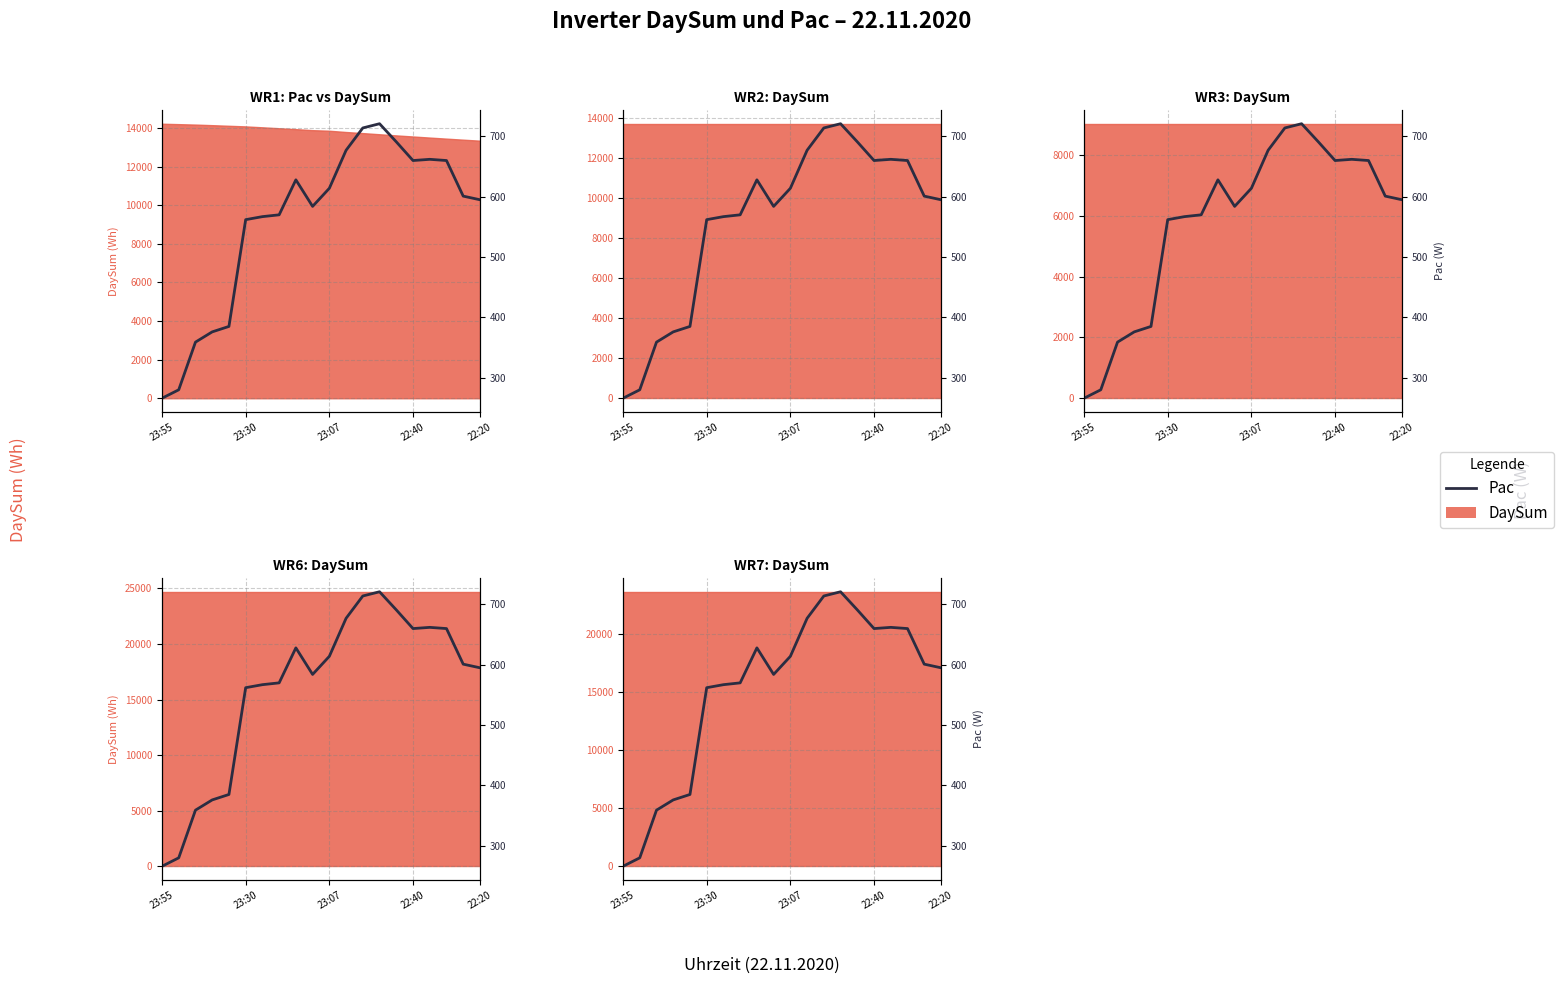

Is it true that the value at 13 is 348?

False